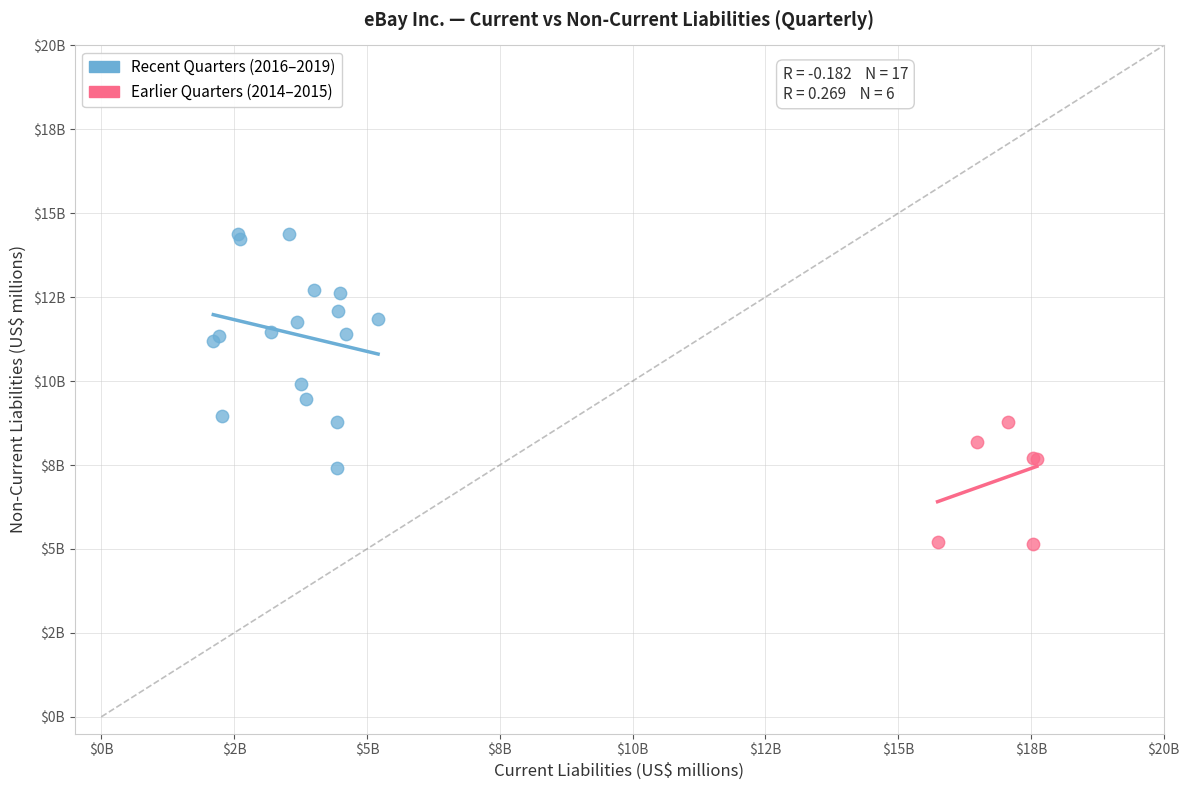

Which series contains the lowest Y value?

Earlier Quarters (2014–2015)